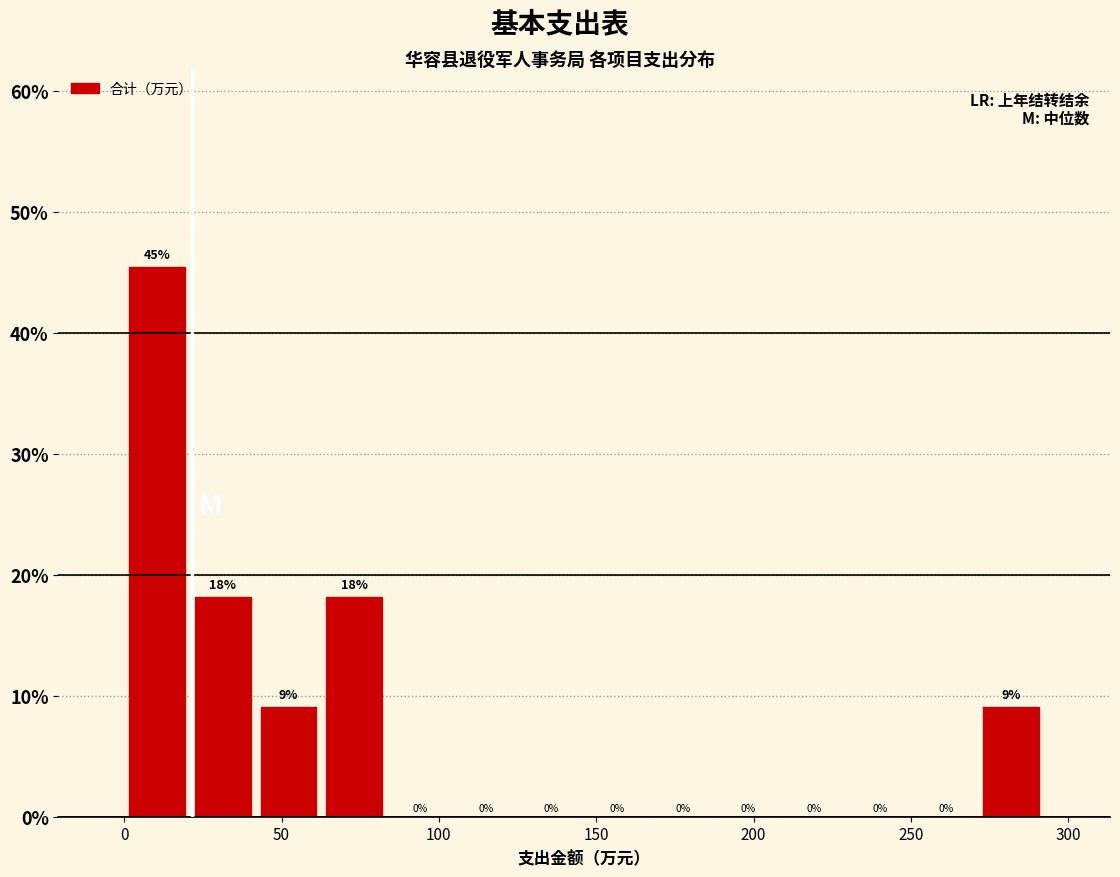

Over which range of the x-axis is the bar tallest?

0 to 20